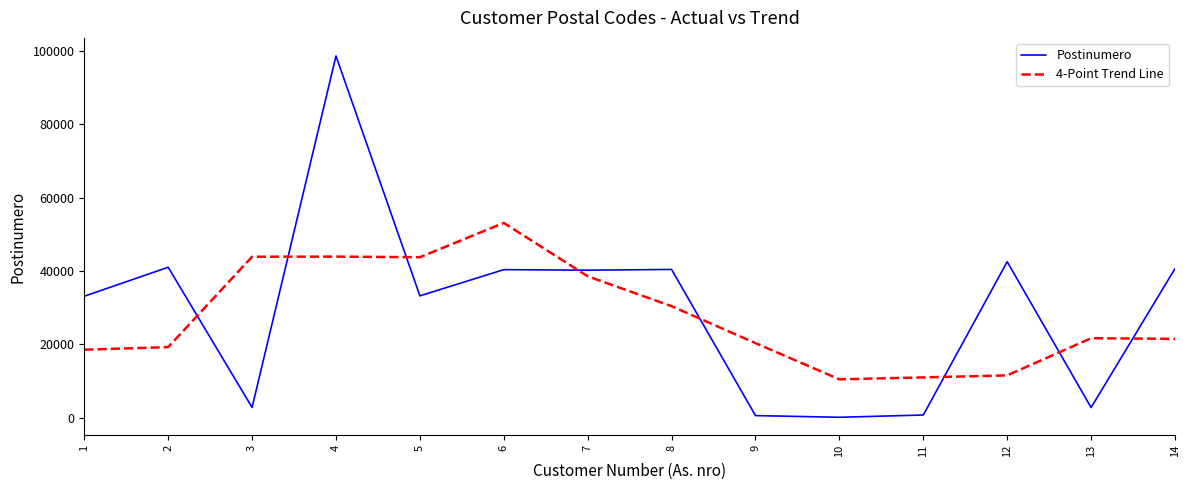

At which category is the sum across all series the highest?

4